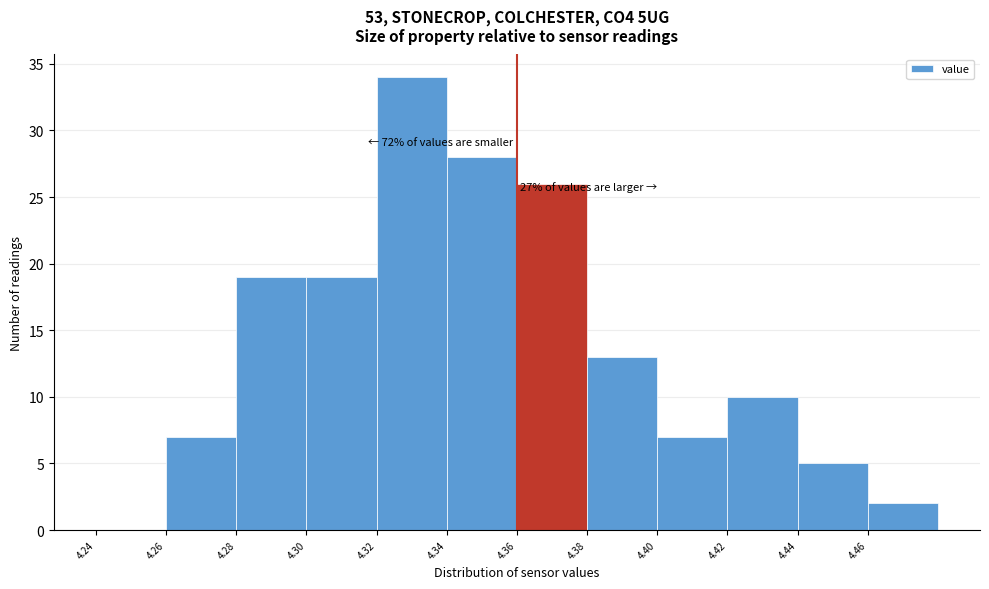

Which range on the x-axis has the tallest bar?

4.32 to 4.34